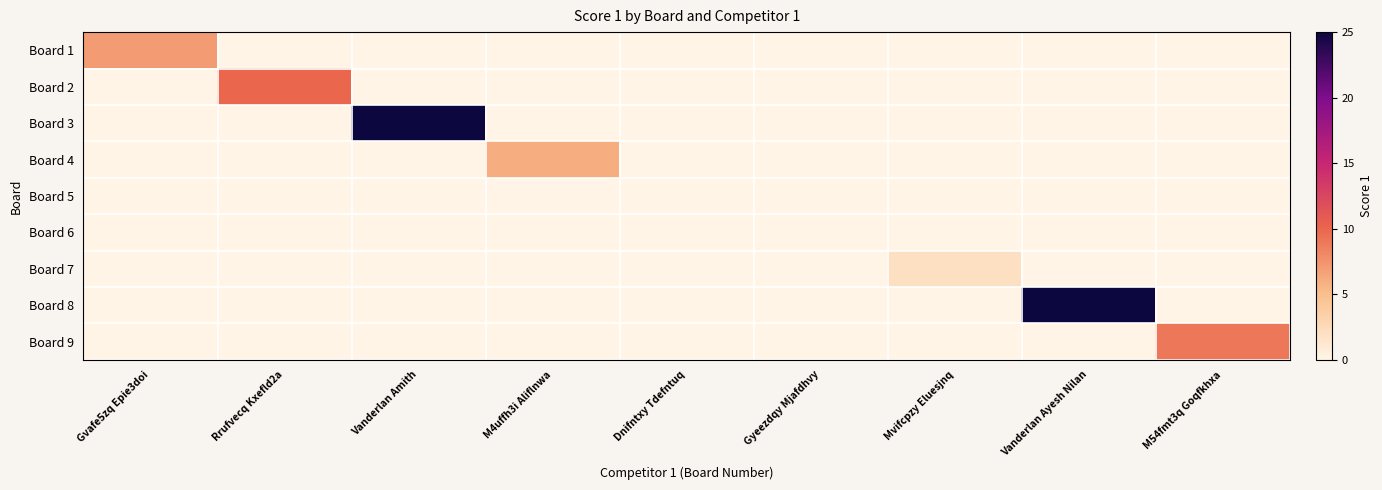

Which series has the largest range (max minus min)?

Board 3